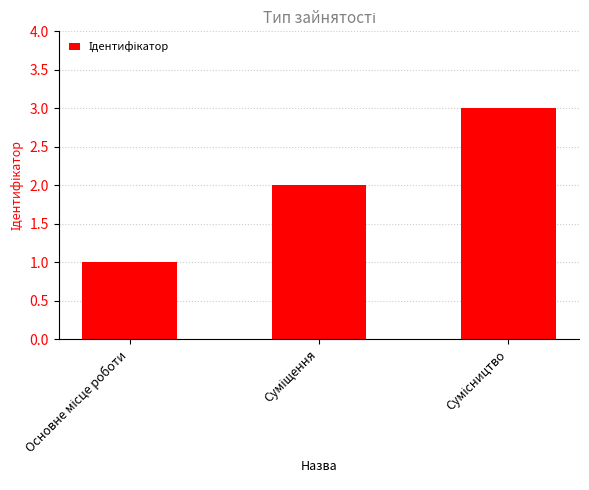

What is the maximum value shown in the chart?

3